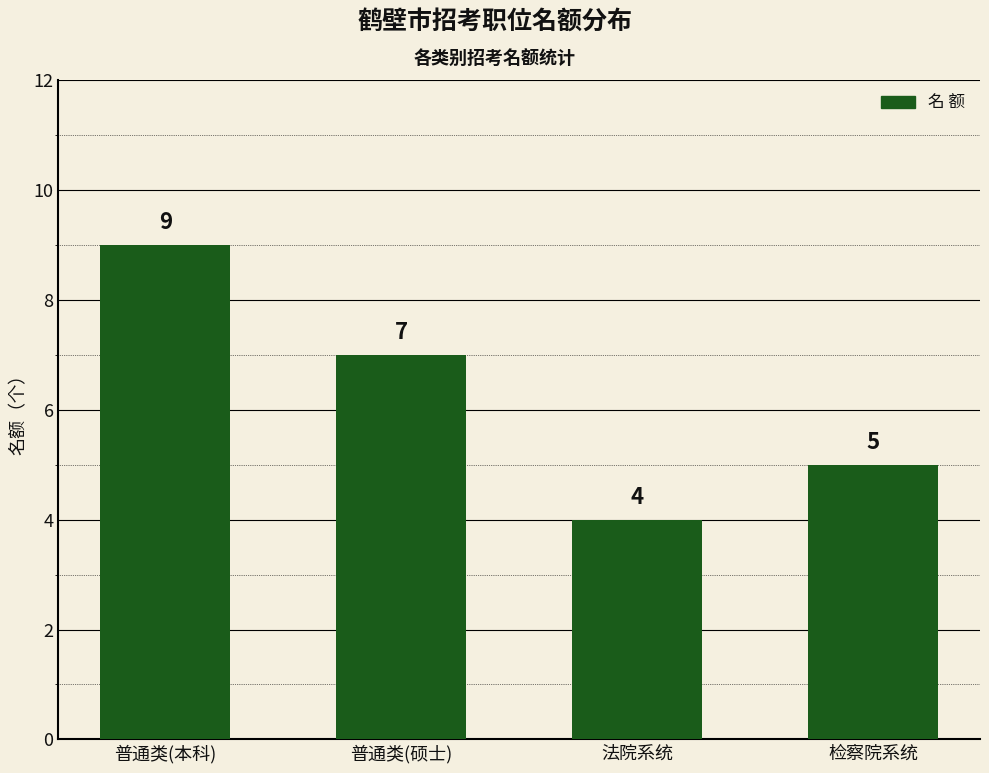

What is the label of the 2nd bar from the right?

法院系统